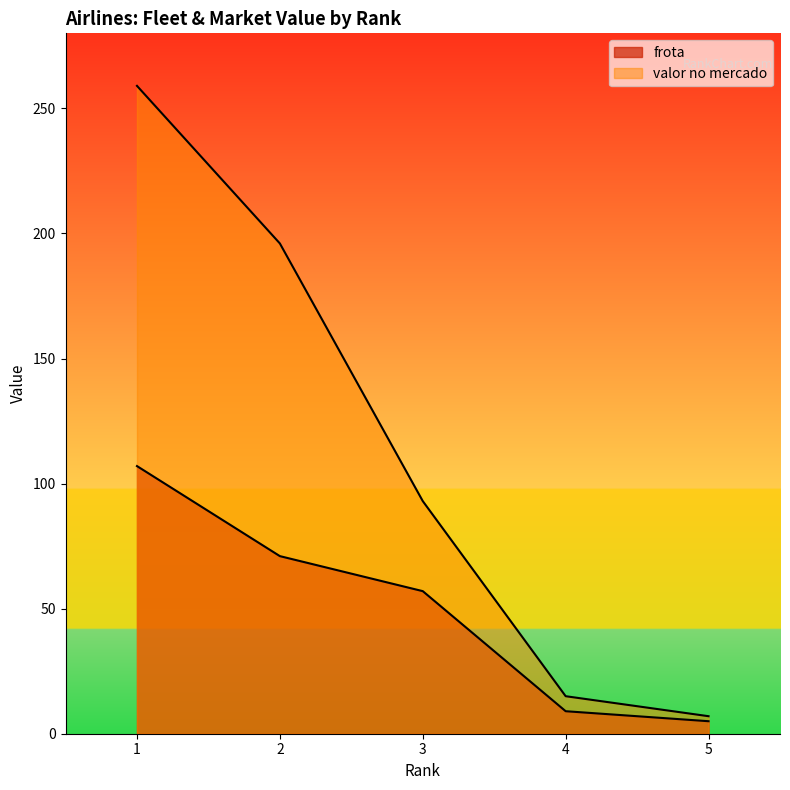

Is the value of frota at 4 greater than the value of valor no mercado at 4?

No